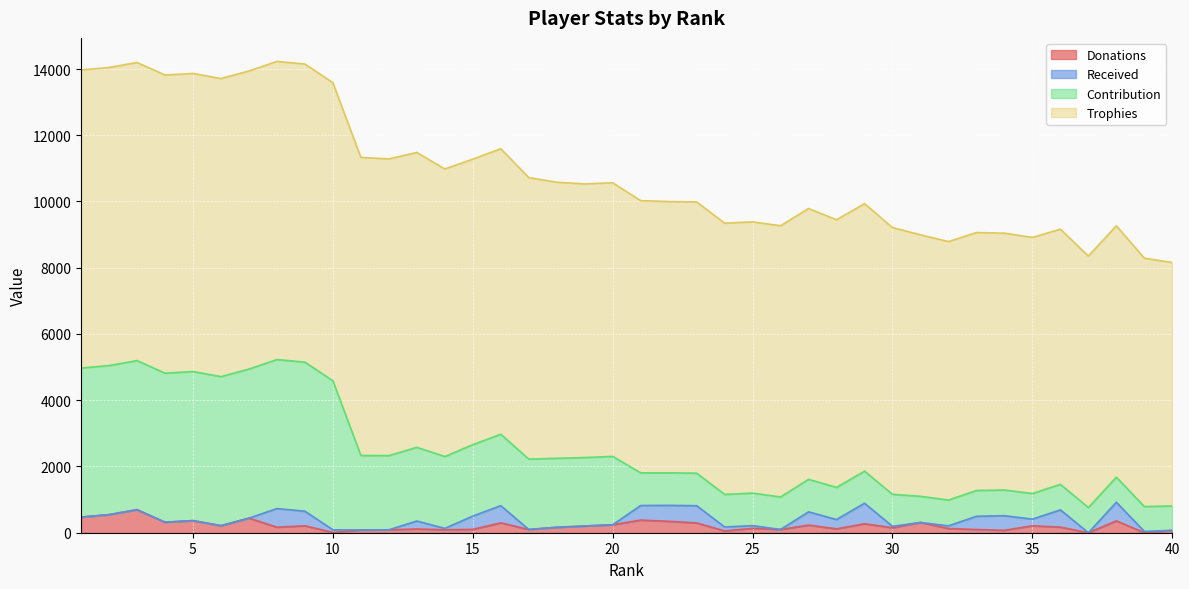

True or false: Contribution has a value of 3782 at 18.

False